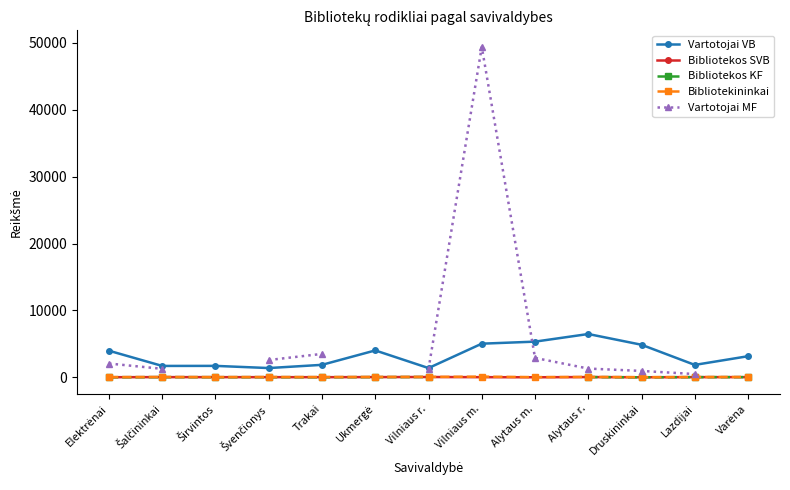

True or false: Bibliotekininkai has more than 0 points higher than both neighbors.

True